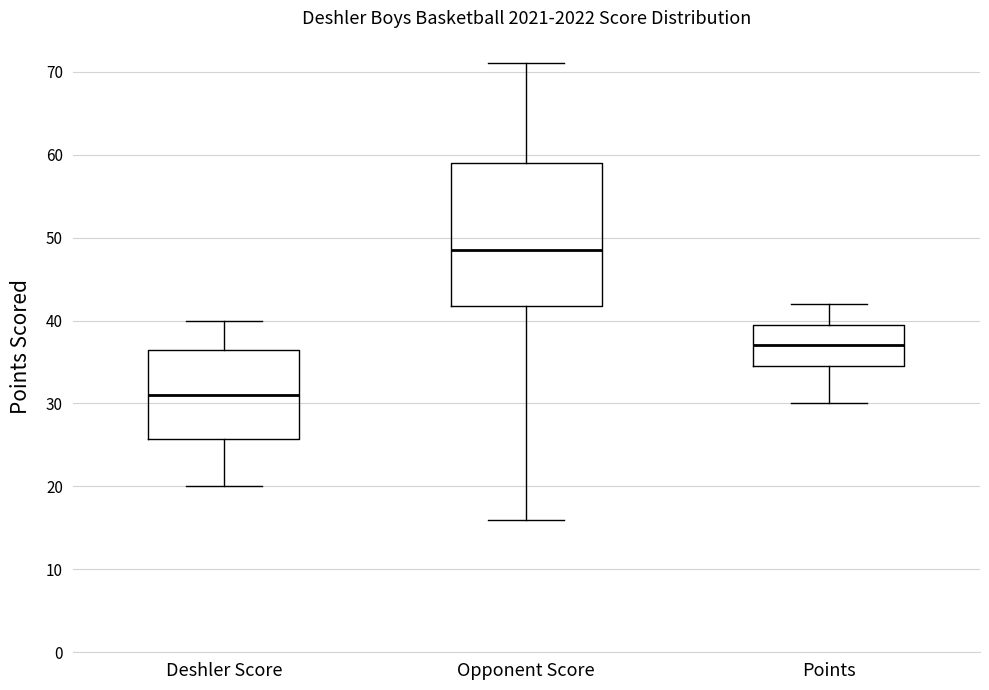

Which box has the highest median line?

Opponent Score